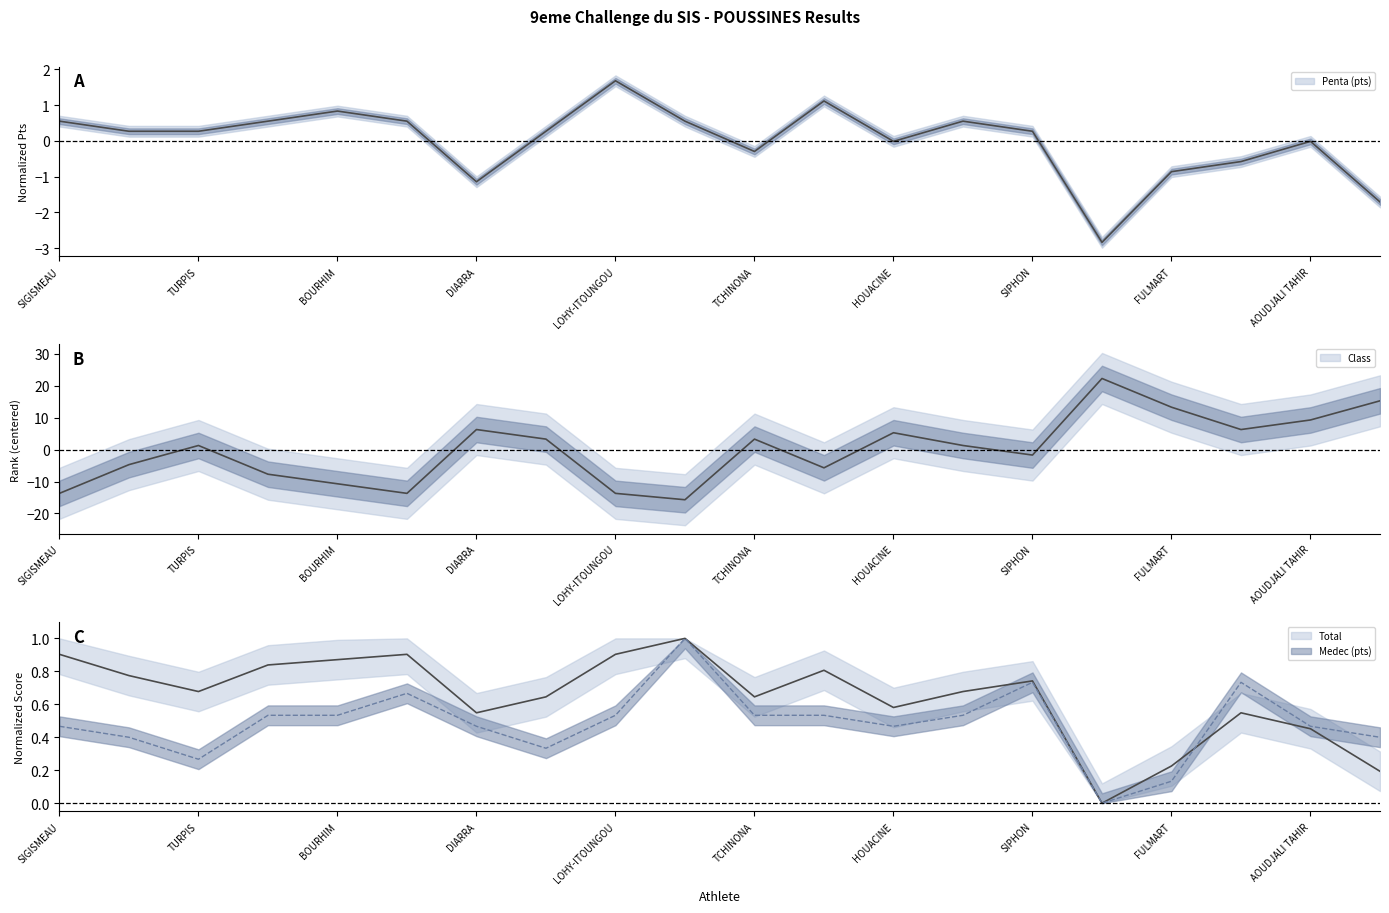

Does the chart have visible grid lines?

No